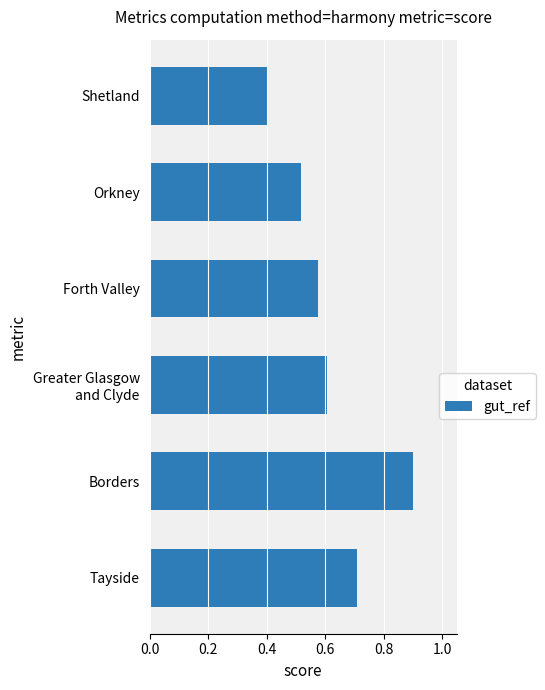

What is the difference between the maximum and second lowest values?

0.4